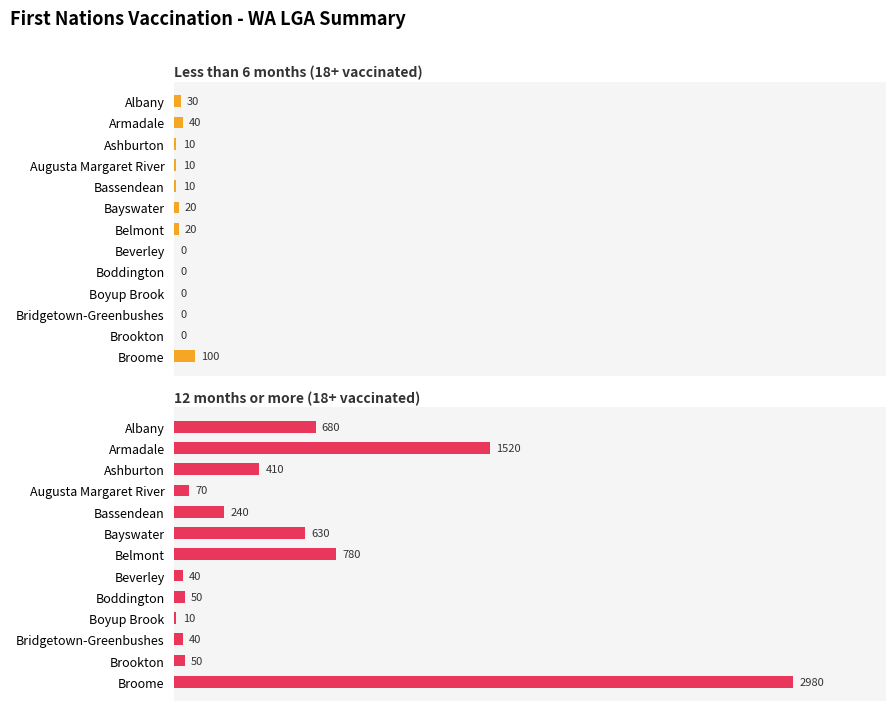

True or false: Less than 6 months (18+ vaccinated)* has a value of 0 at Beverley.

True